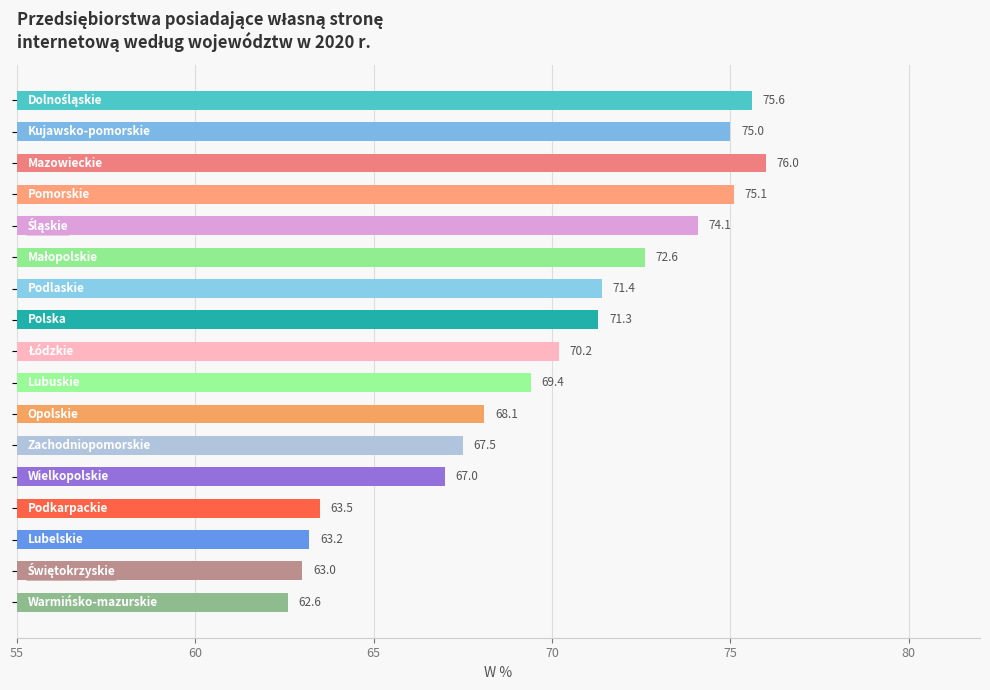

Reading bottom to top, extract all data points from this chart.

62.6	63.0	63.2	63.5	67.0	67.5	68.1	69.4	70.2	71.3	71.4	72.6	74.1	75.1	76.0	75.0	75.6